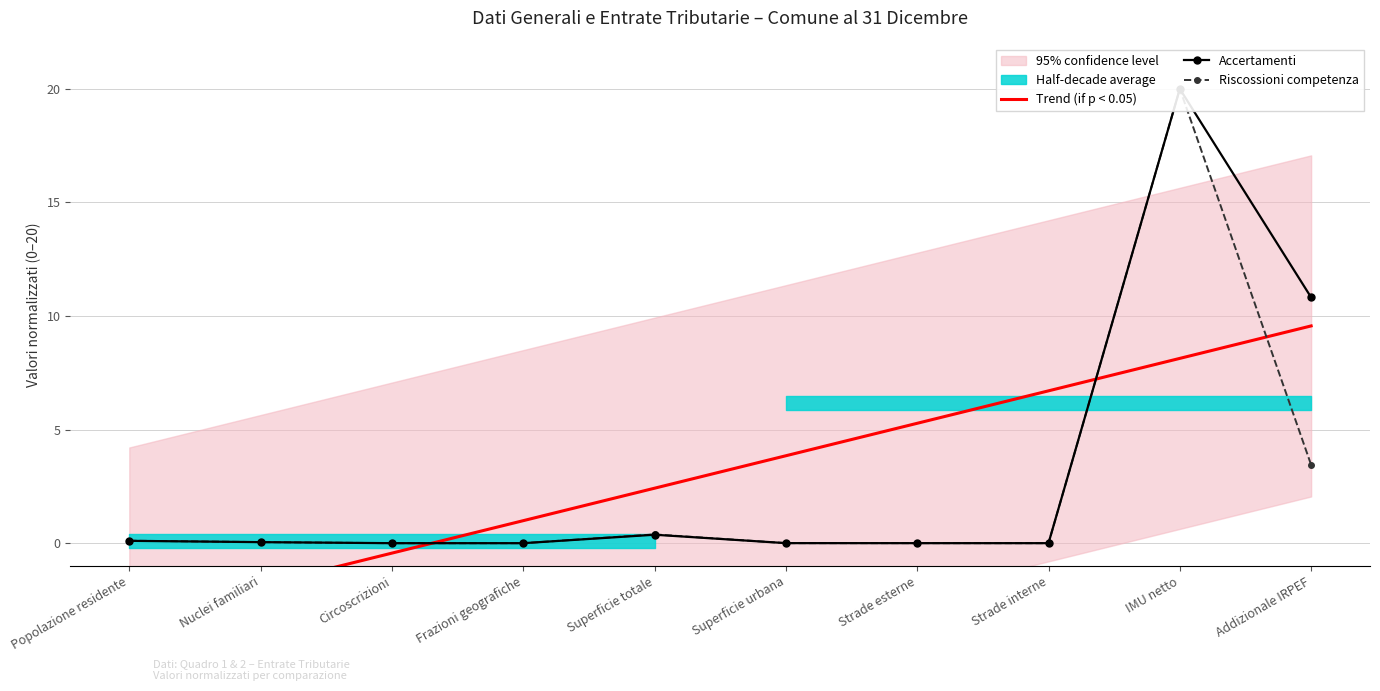

Which series has the widest spread of values?

Accertamenti